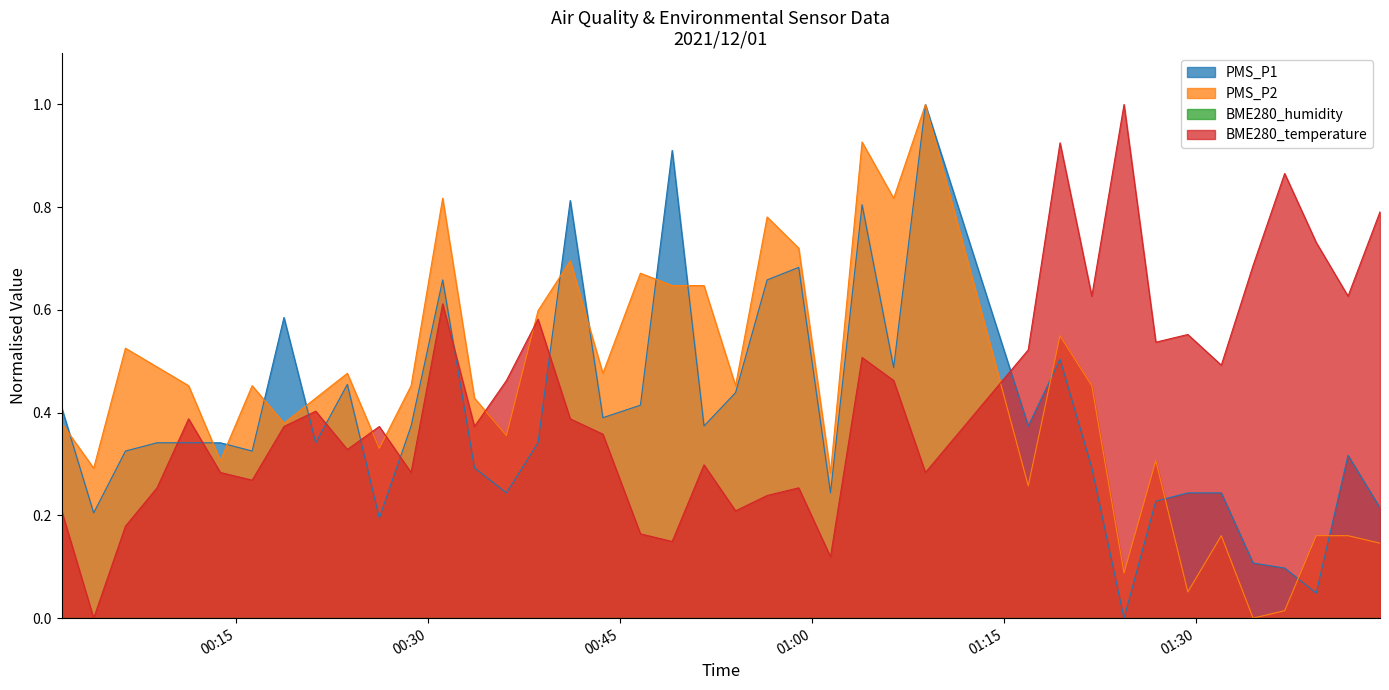

What is the sum of the BME280_temperature values at 2021/12/01 01:31:58 and 2021/12/01 01:08:51?

0.8